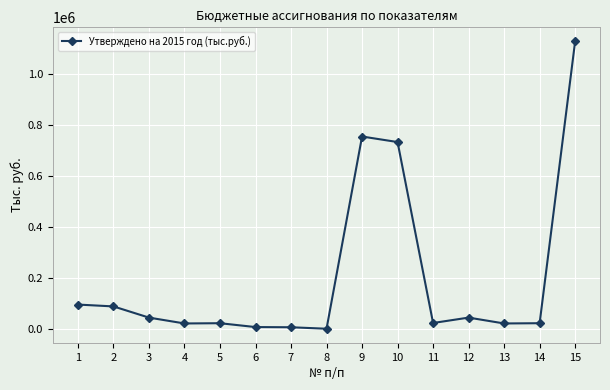

The value at 3 is 44400.3. True or false?

True